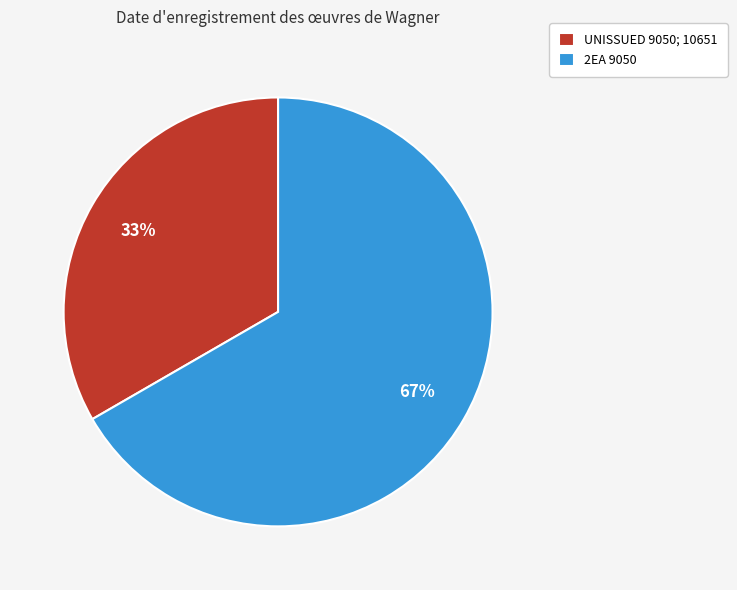

True or false: 2EA 9050 accounts for 72% of the total.

False